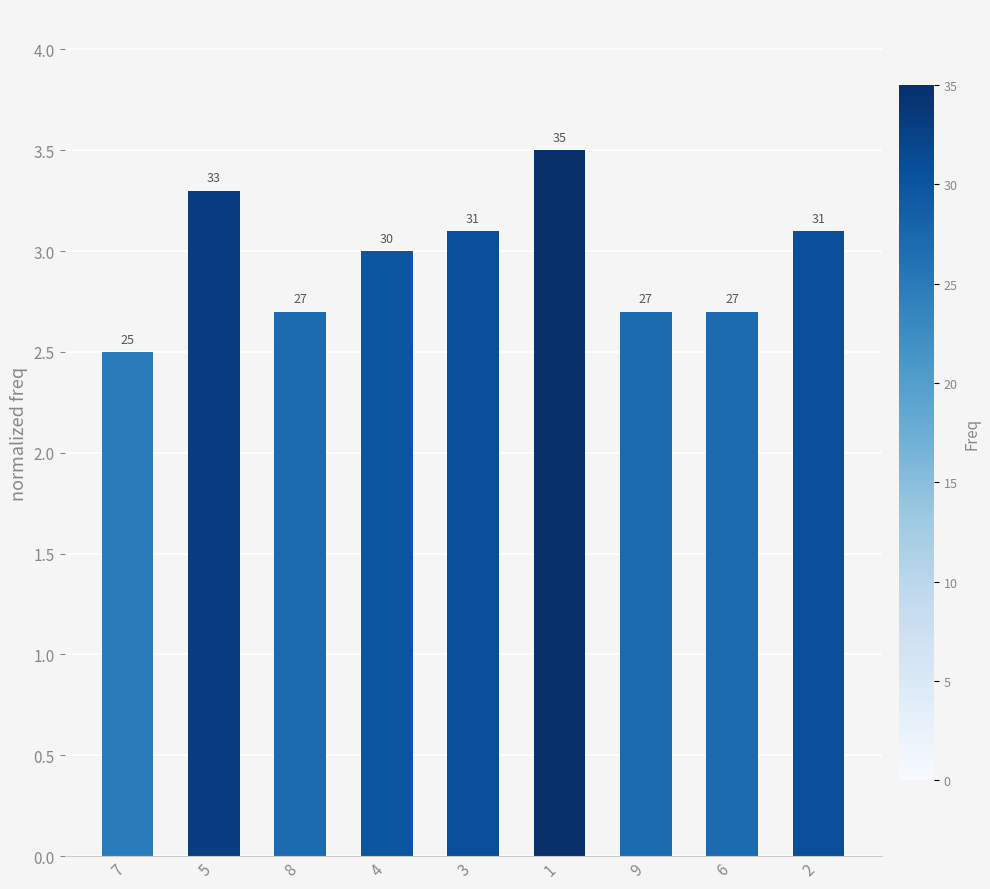

Reading left to right, extract all data points from this chart.

2.5	3.3	2.7	3.0	3.1	3.5	2.7	2.7	3.1